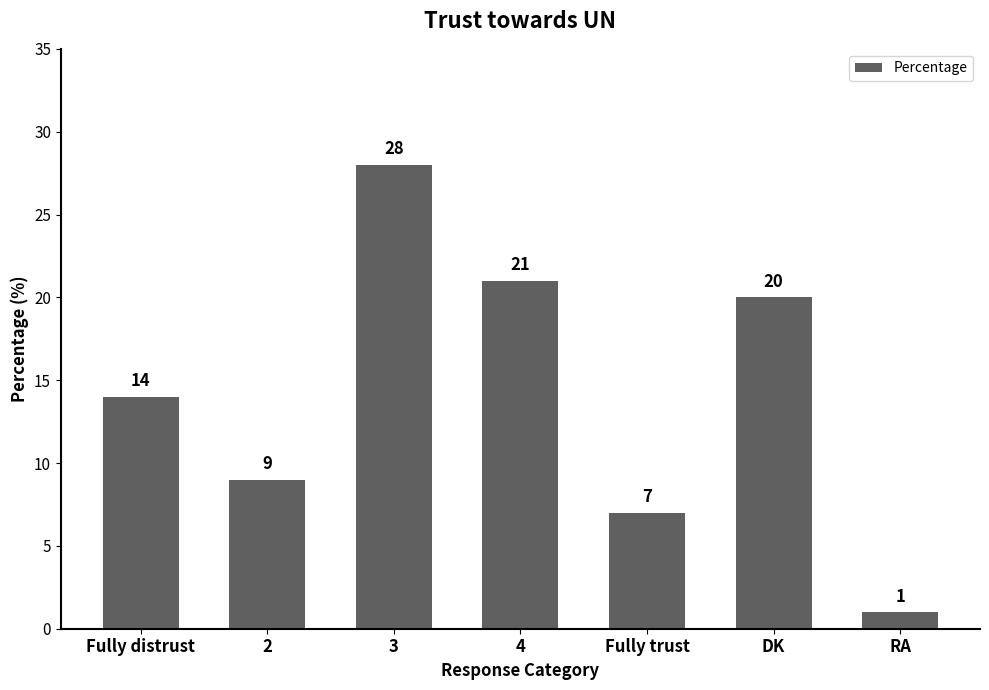

What is the value of the 7th bar from the left?

1